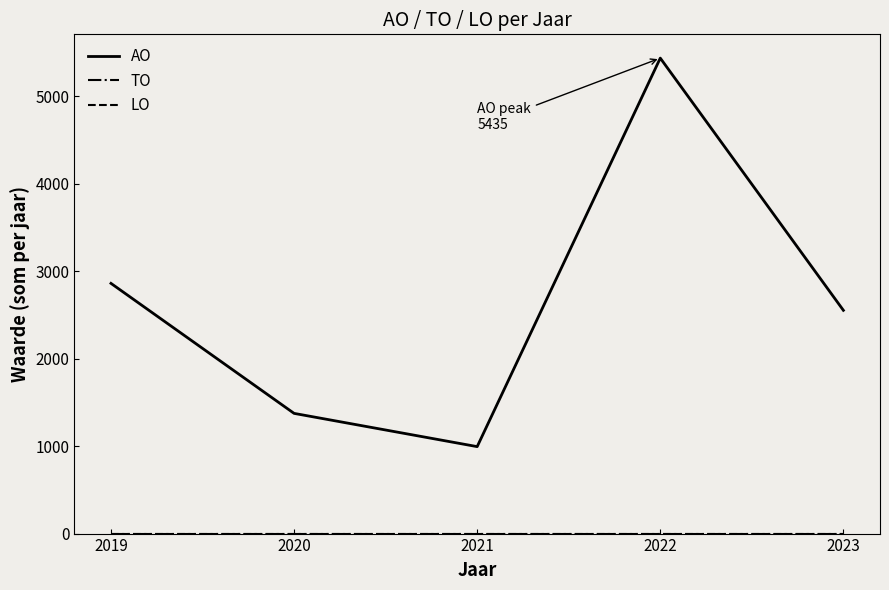

What is the greatest value displayed?

5435